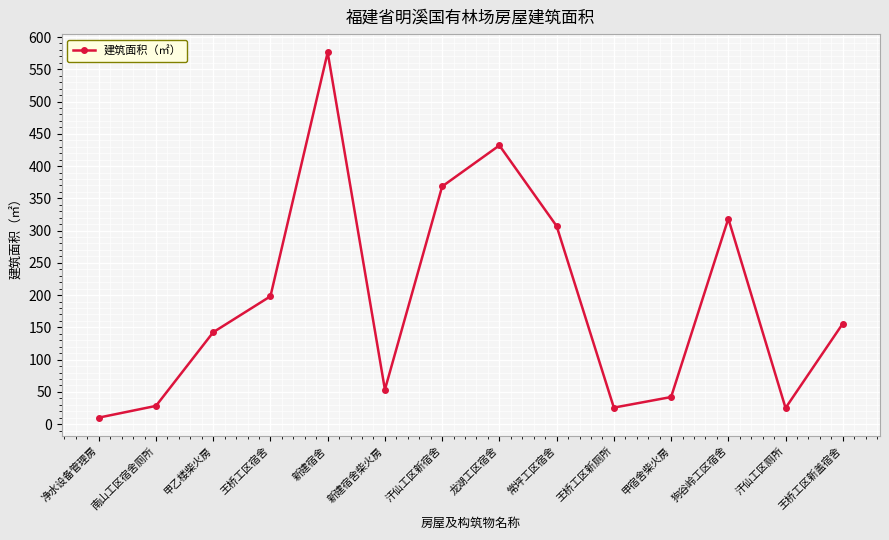

The chart shows a value of 427.0 at 狗谷岭工区宿舍. True or false?

False